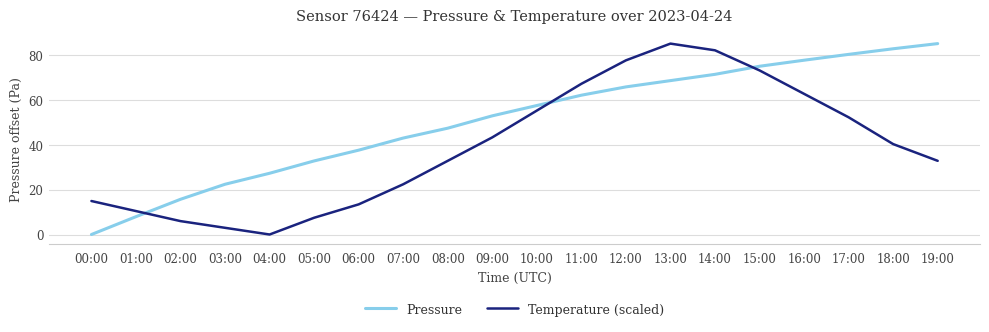

List the series in order of their overall mean, lowest first.

Temperature (scaled), Pressure